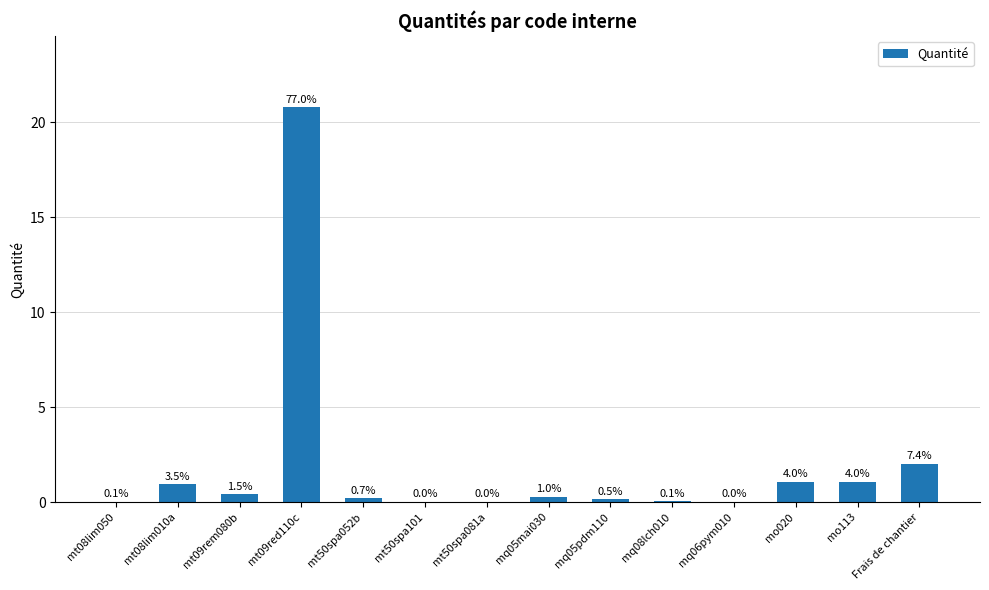

Rank the categories by value from lowest to highest.

mq06pym010, mt50spa101, mt50spa081a, mt08lim050, mq08lch010, mq05pdm110, mt50spa052b, mq05mai030, mt09rem080b, mt08lim010a, mo020, mo113, Frais de chantier, mt09red110c